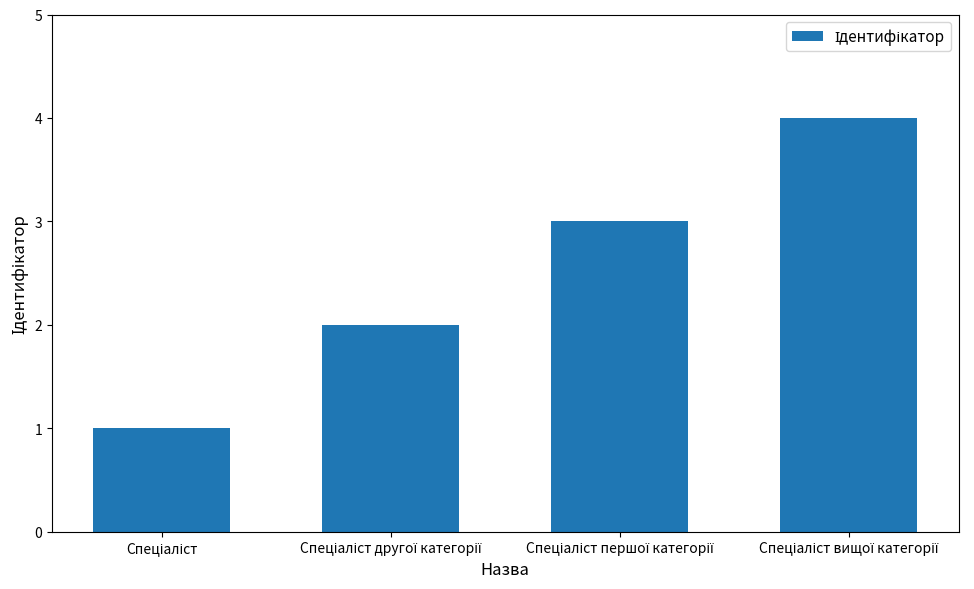

How many values are below 3?

2